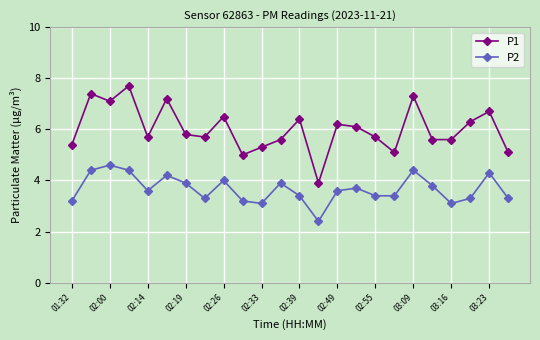

What is the difference between the maximum and minimum values in the P2 series?

2.2